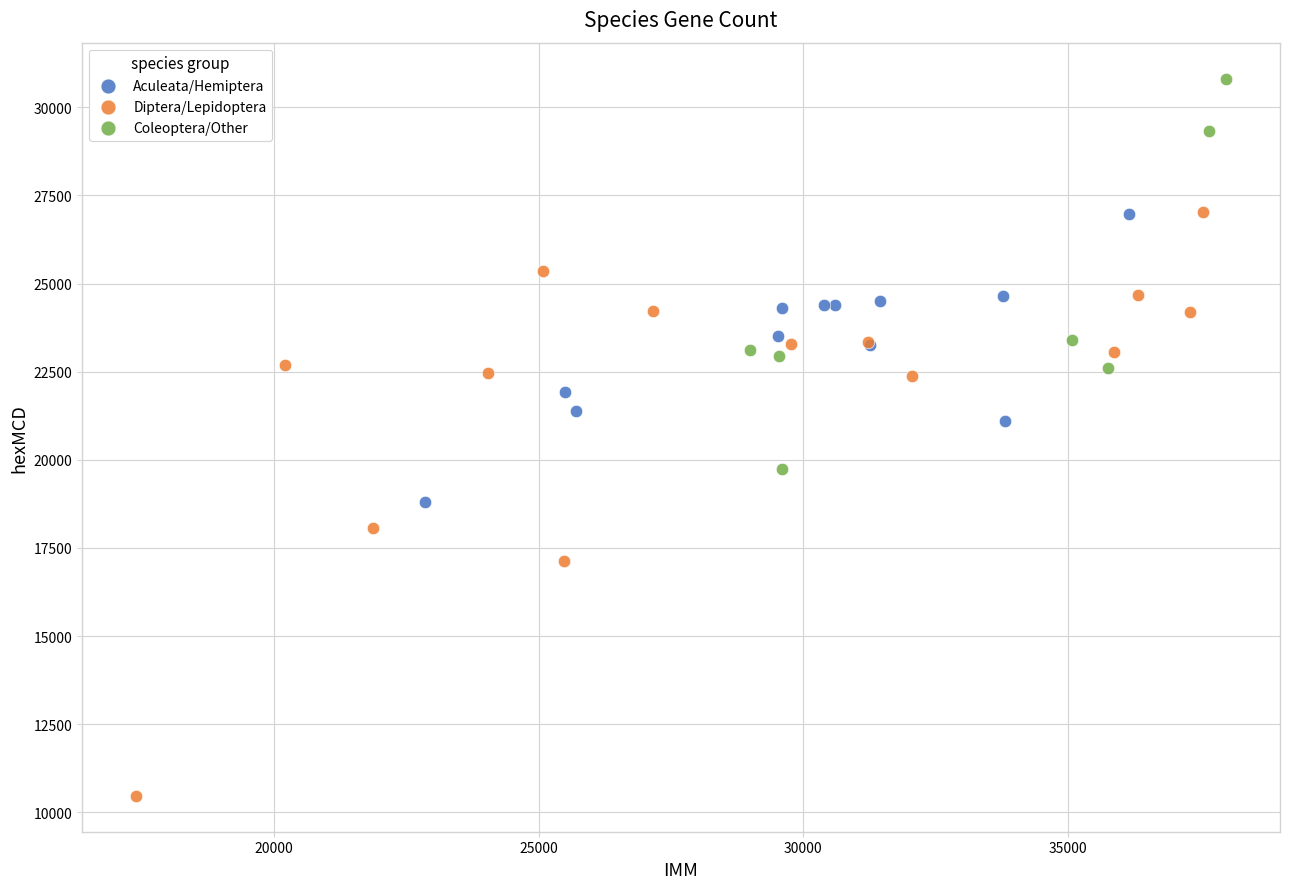

Which series has the largest Y range (max minus min)?

Diptera/Lepidoptera